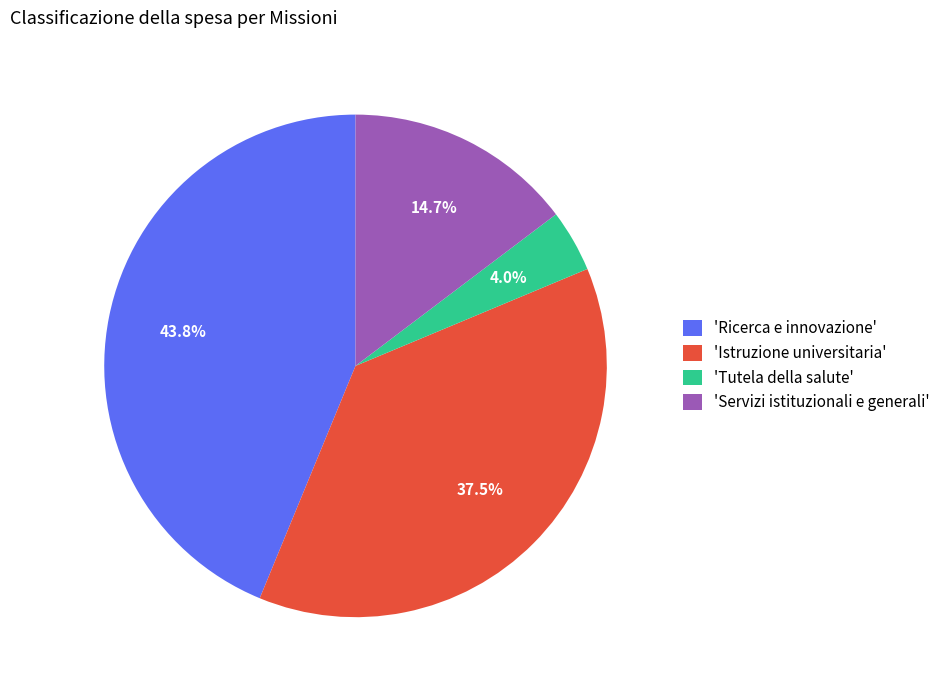

Which slice is the largest?

'Ricerca e innovazione'